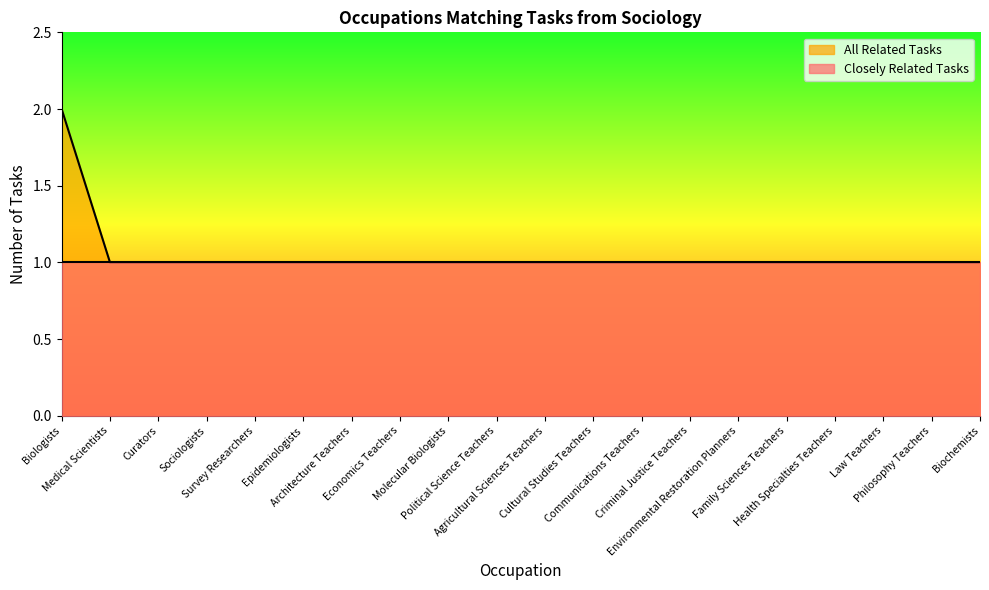

What is the approximate value at Biologists?

2